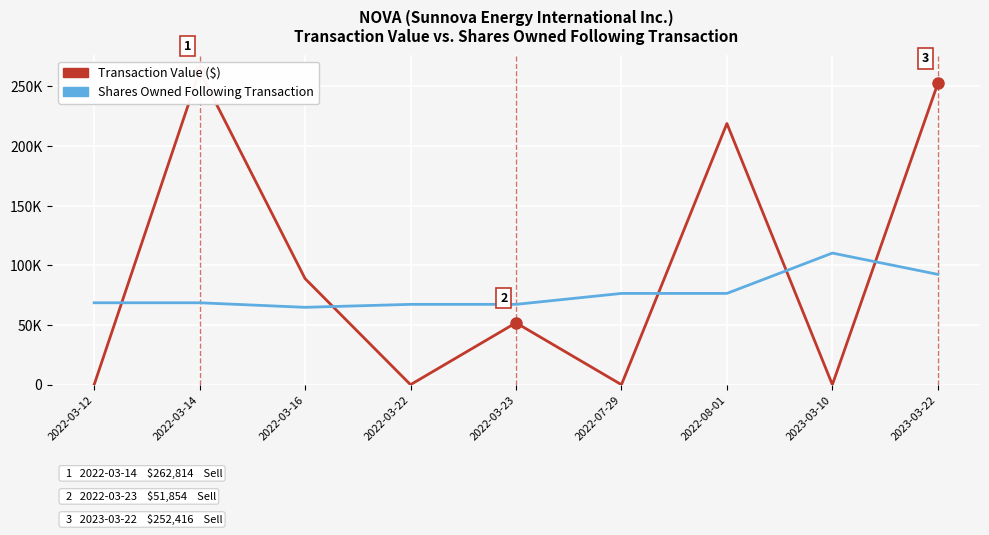

Which series ends up on top after the final intersection of Transaction Value ($) and Shares Owned Following Transaction?

Transaction Value ($)